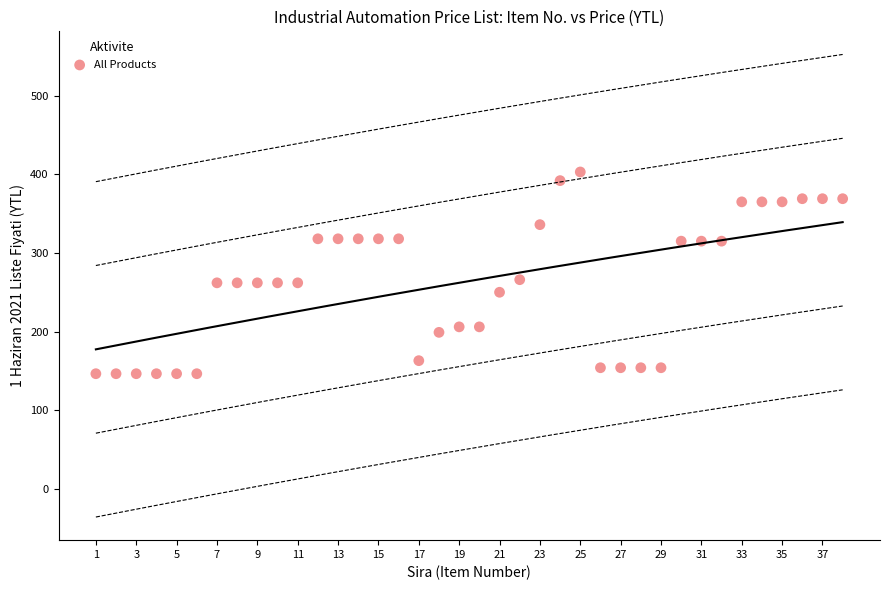

What is the range of Y values (max minus min)?

256.6